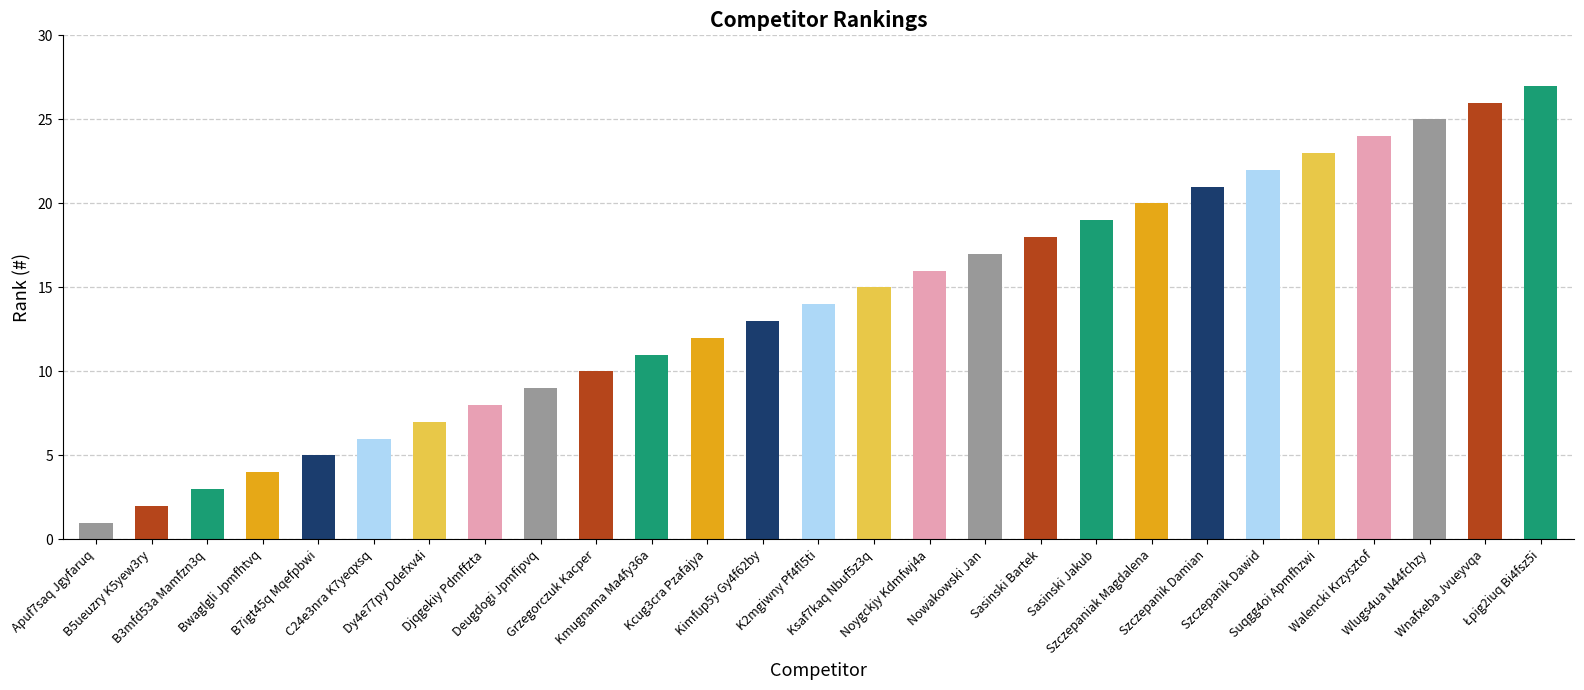

What position from the right is Kcug3cra Pzafajya?

16